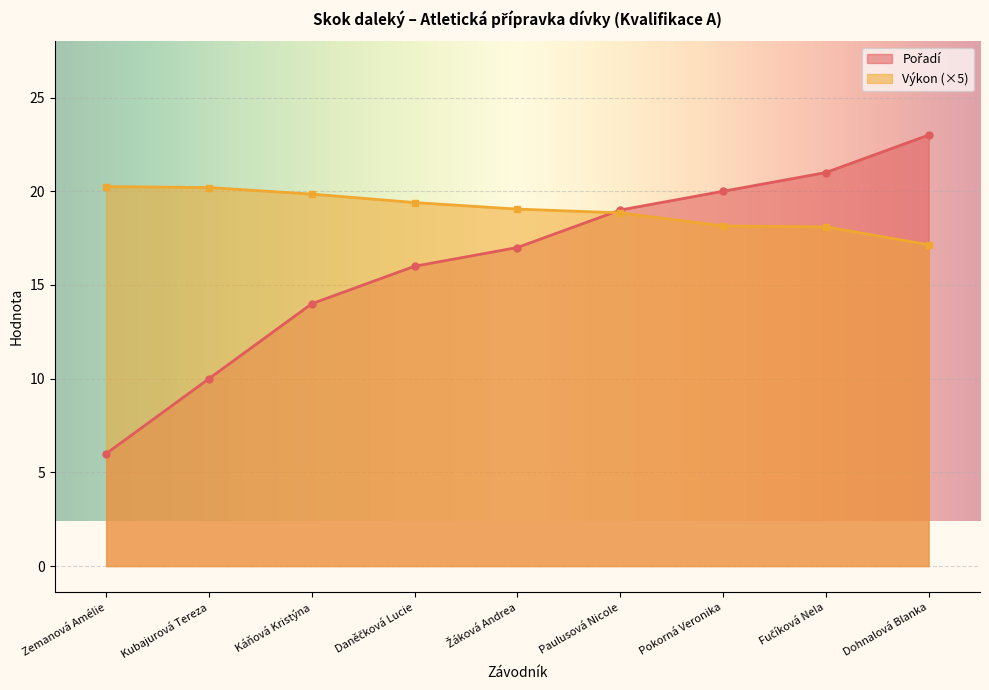

What position from the right is Fučíková Nela?

2